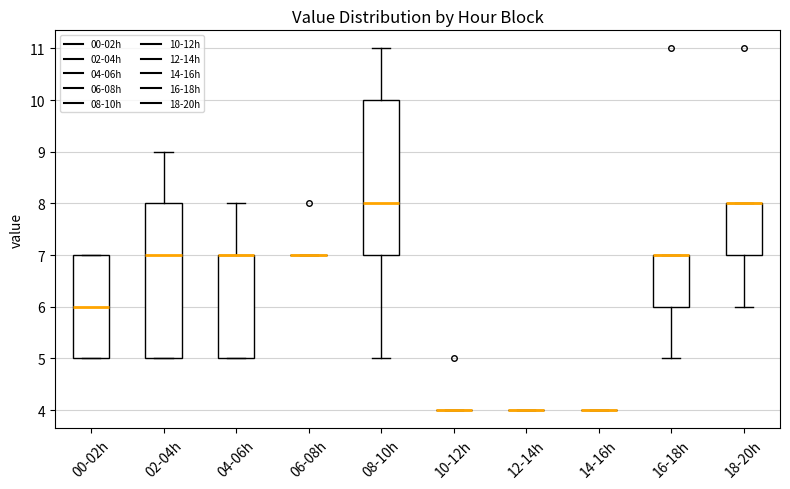

Where does the upper whisker of the box for 04-06h end on the y-axis? The values are not printed on the chart, so give them approximately, as read against the axis.

8